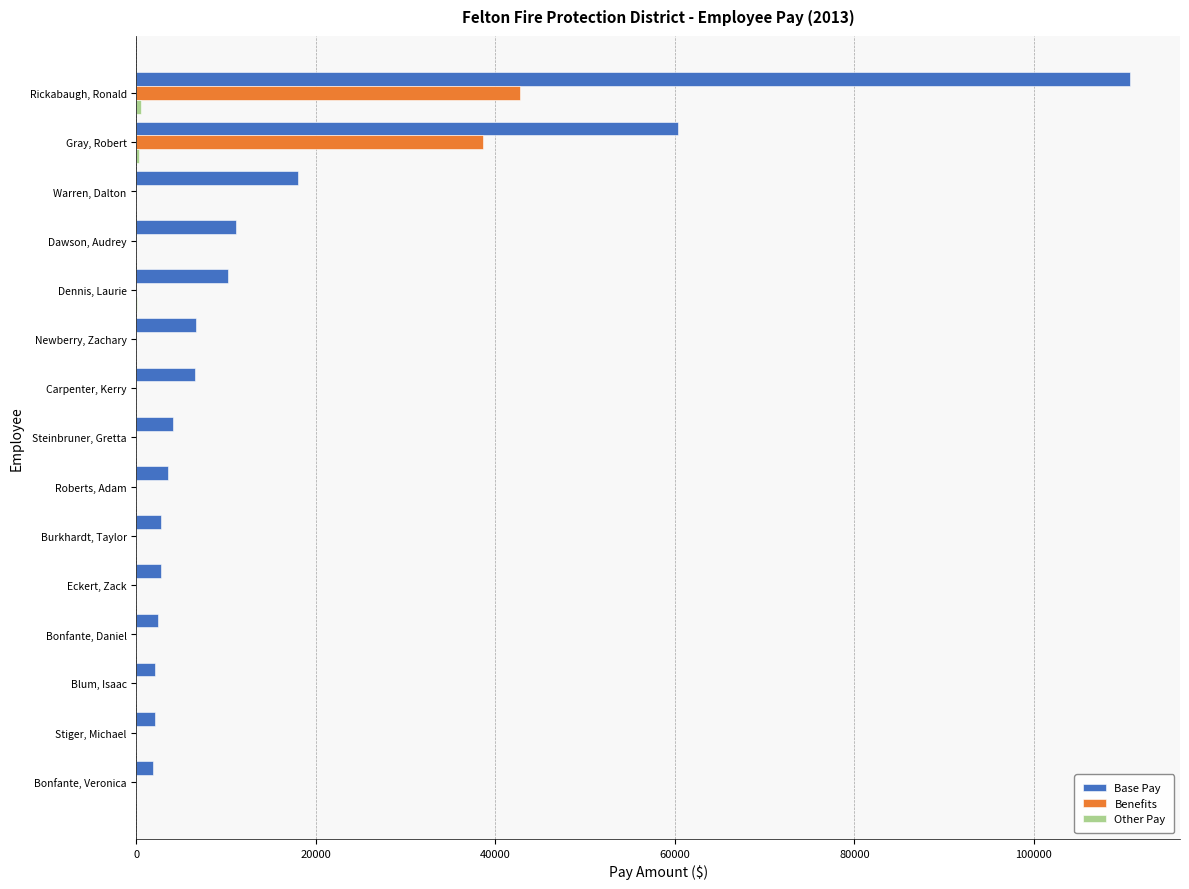

What is the sum of all Benefits values?

81382